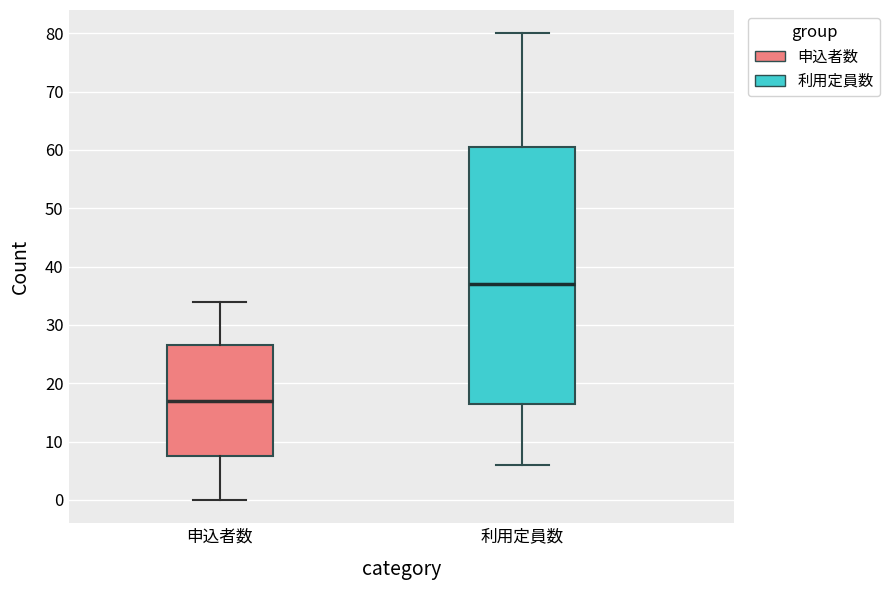

Which box is the tallest, from its lower edge to its upper edge?

利用定員数